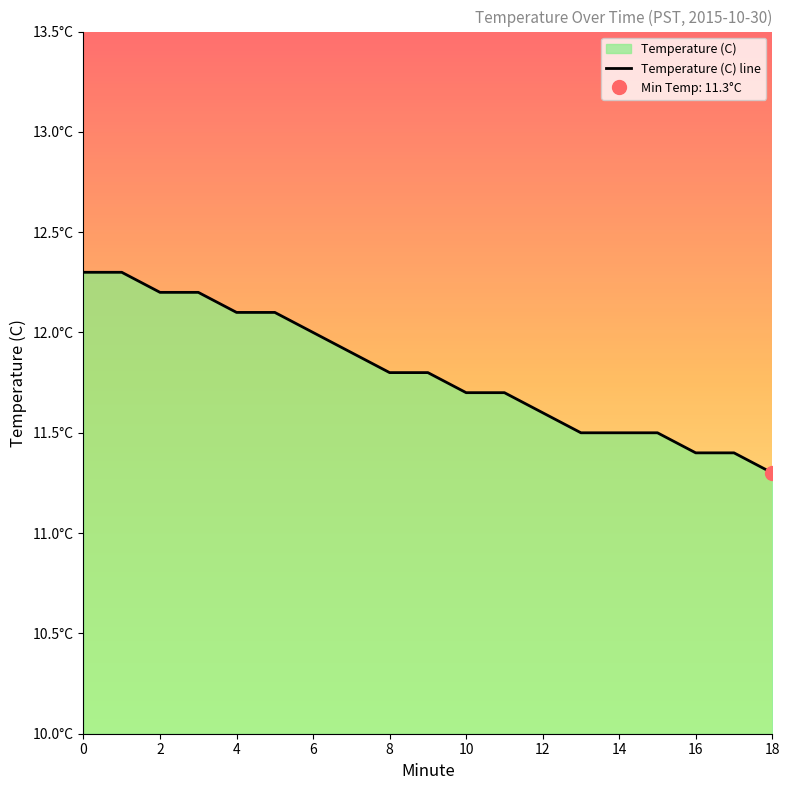

Reading right to left, what are all the values shown in this chart?

11.3	11.4	11.4	11.5	11.5	11.5	11.6	11.7	11.7	11.8	11.8	11.9	12.0	12.1	12.1	12.2	12.2	12.3	12.3